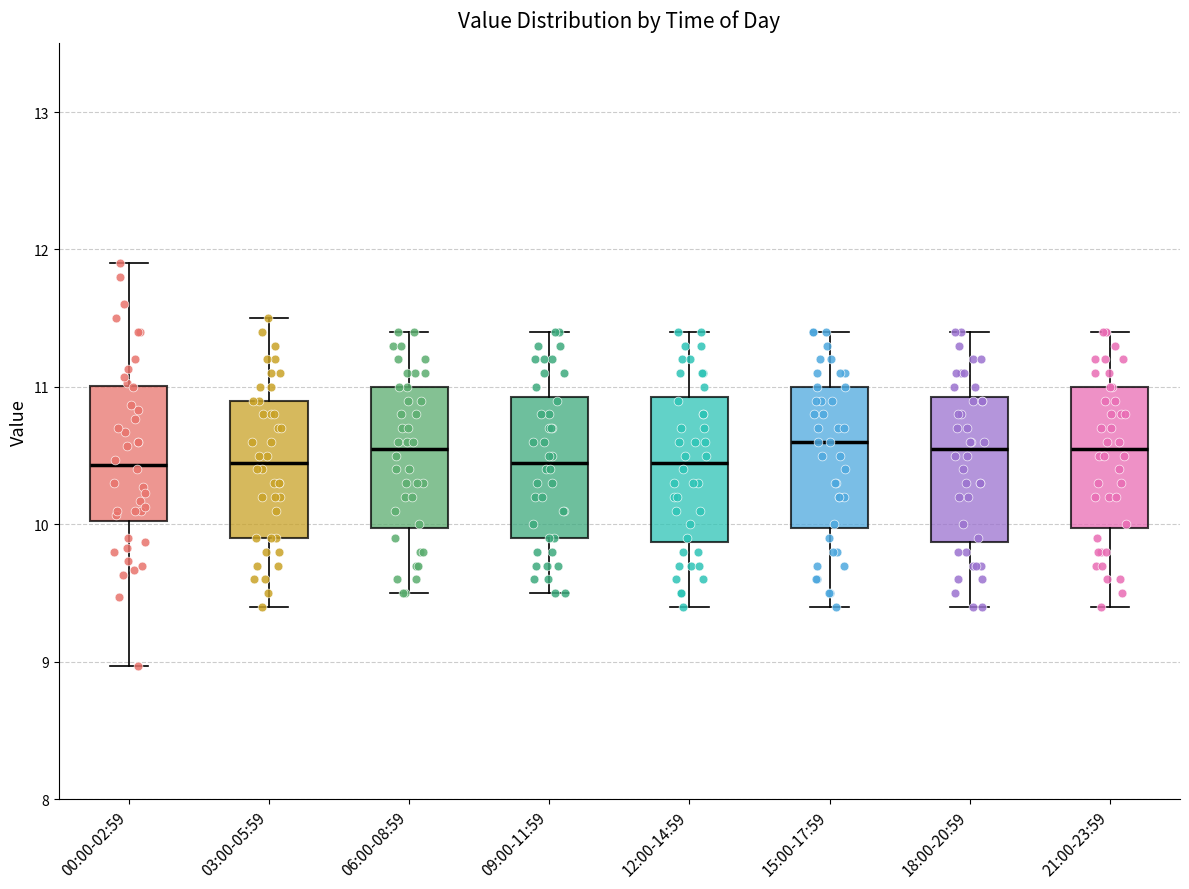

Where is the lower edge of the box for 18:00-20:59 on the y-axis? The values are not printed on the chart, so give them approximately, as read against the axis.

9.9